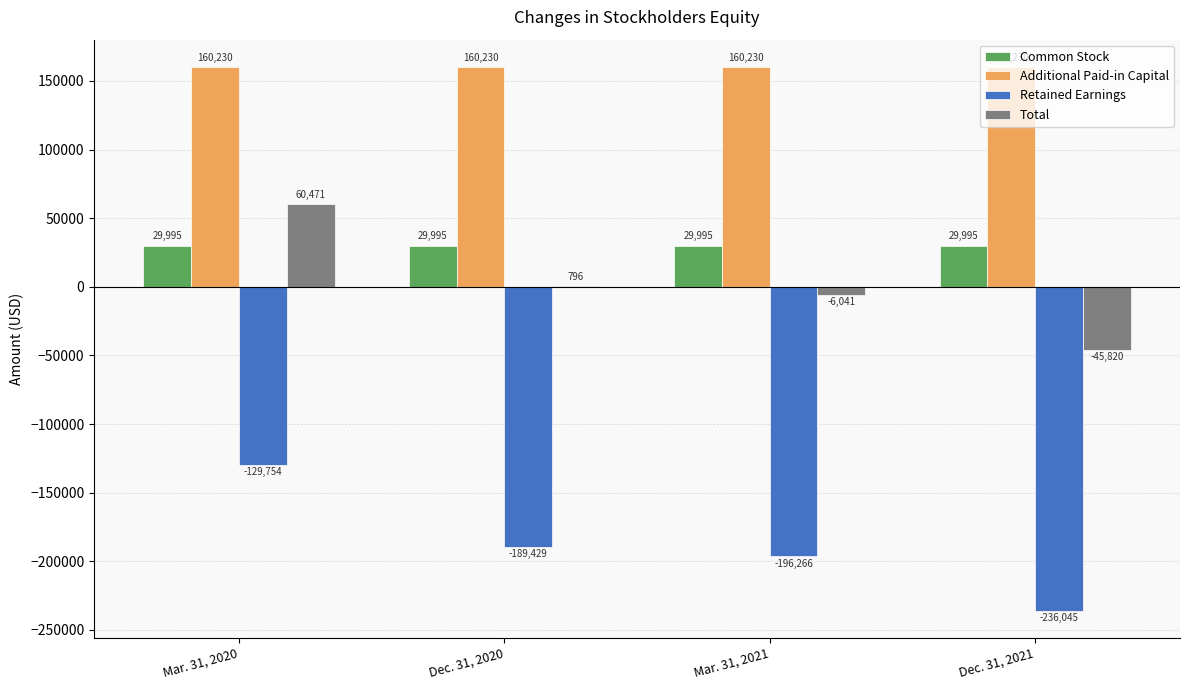

What is the highest value of the Common Stock series?

29995